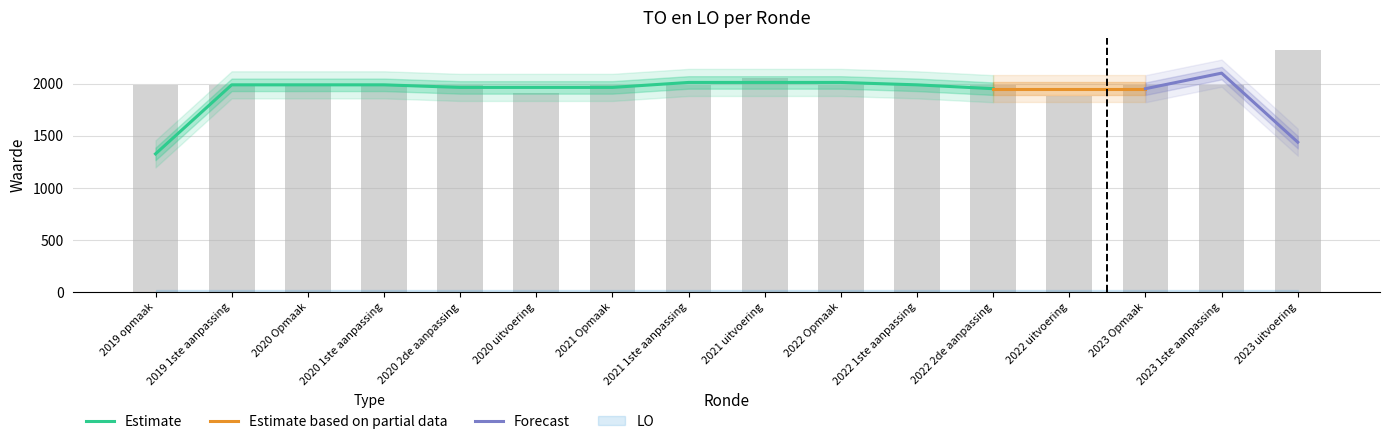

Are the bars grouped side by side (vs. stacked)?

No